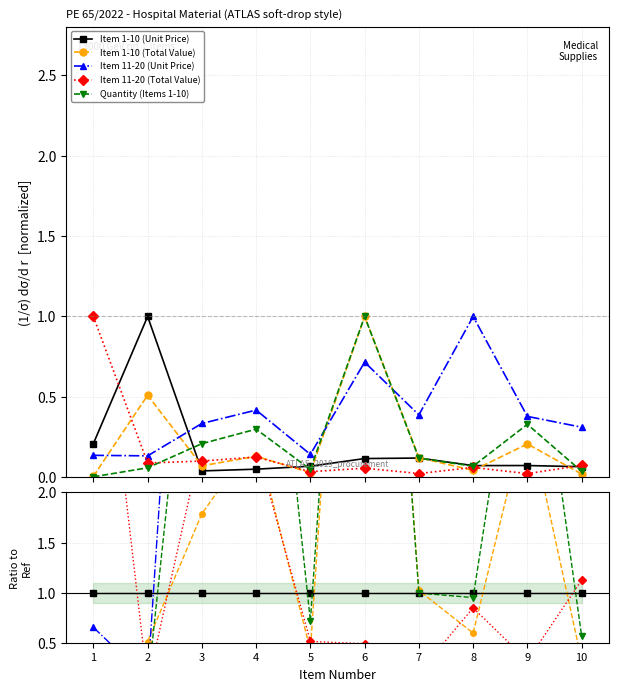

What is the spread (max minus min) of values at 3?

7.3